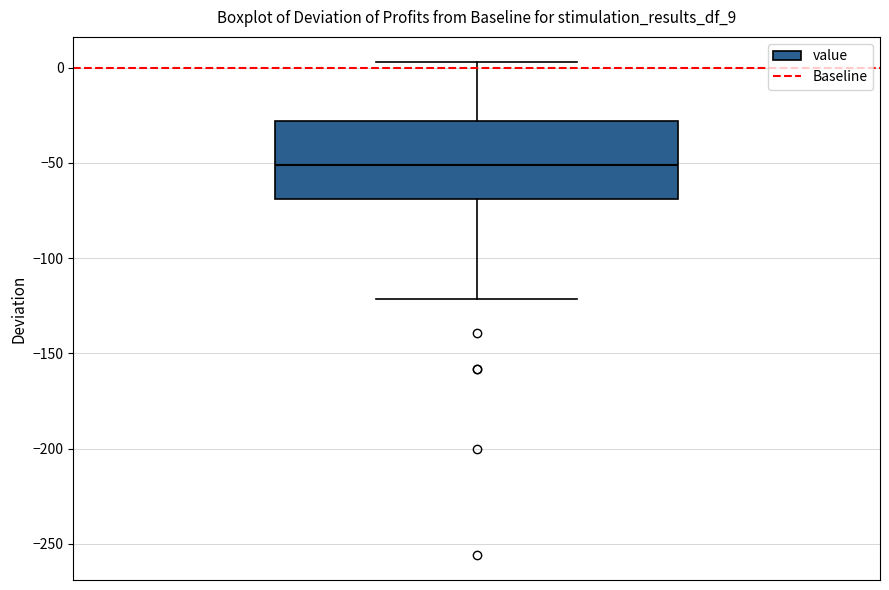

Read this box plot against the y-axis: the position of the median line, the range covered by the box, and the ends of both whiskers. The values are not printed on the chart, so give them approximately, as read against the axis.

median -50, box -70 to -30, whiskers -120 to 5